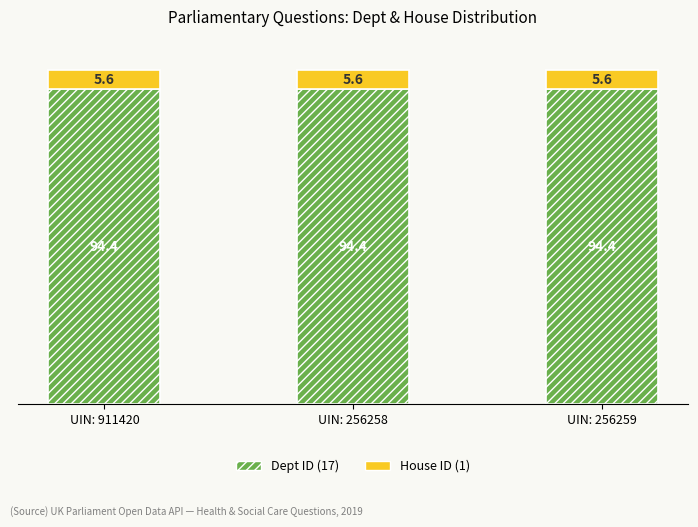

What is the total value across all series at UIN: 911420?

100.0